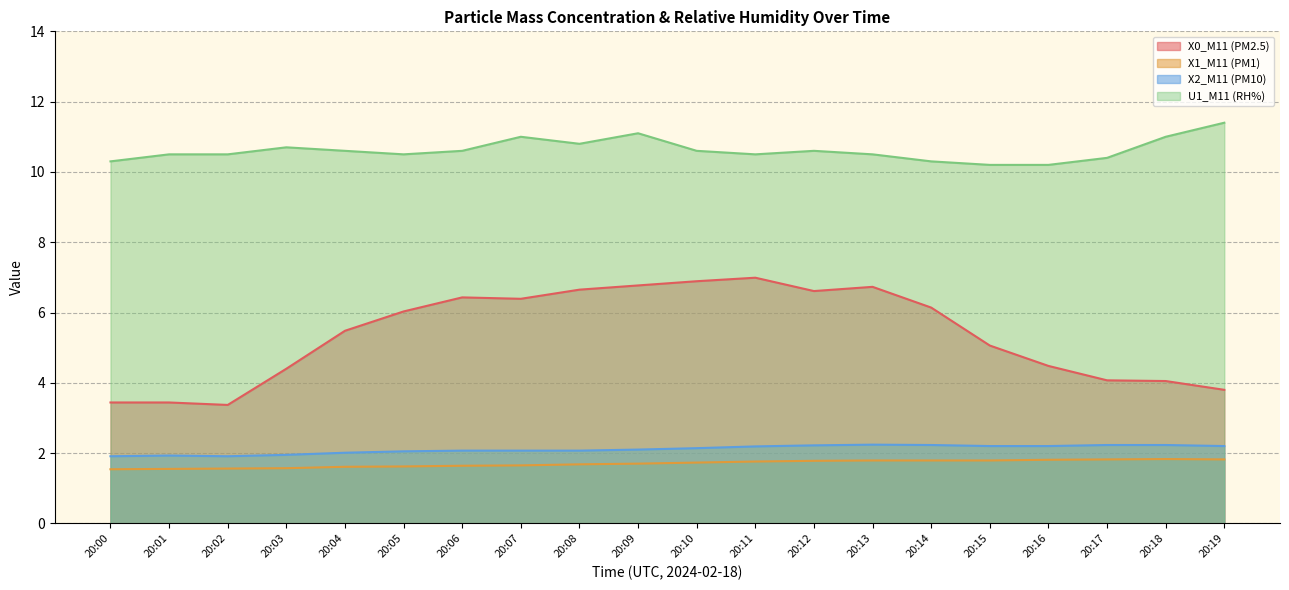

Rank the categories by X2_M11 (PM10) value from lowest to highest.

20:00, 20:02, 20:01, 20:03, 20:04, 20:05, 20:06, 20:07, 20:08, 20:09, 20:10, 20:11, 20:15, 20:16, 20:19, 20:12, 20:14, 20:17, 20:18, 20:13